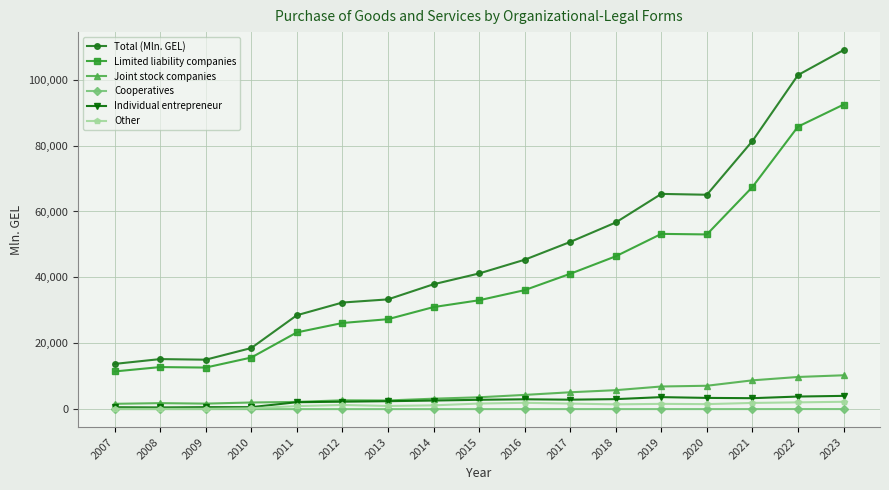

Which series has the widest spread of values?

Total (Mln. GEL)